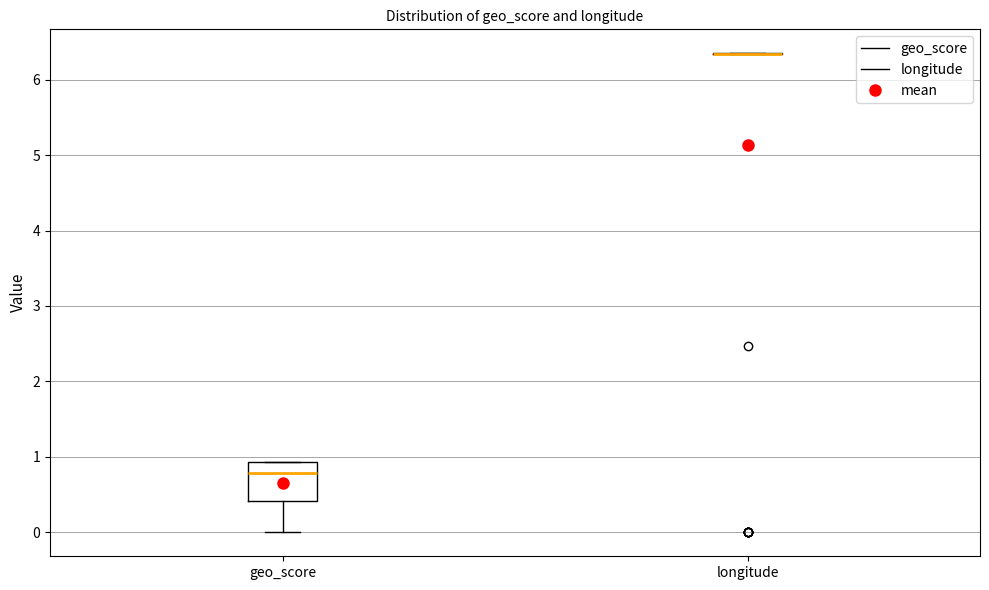

Where does the median line of the box for geo_score sit on the y-axis? The values are not printed on the chart, so give them approximately, as read against the axis.

0.8